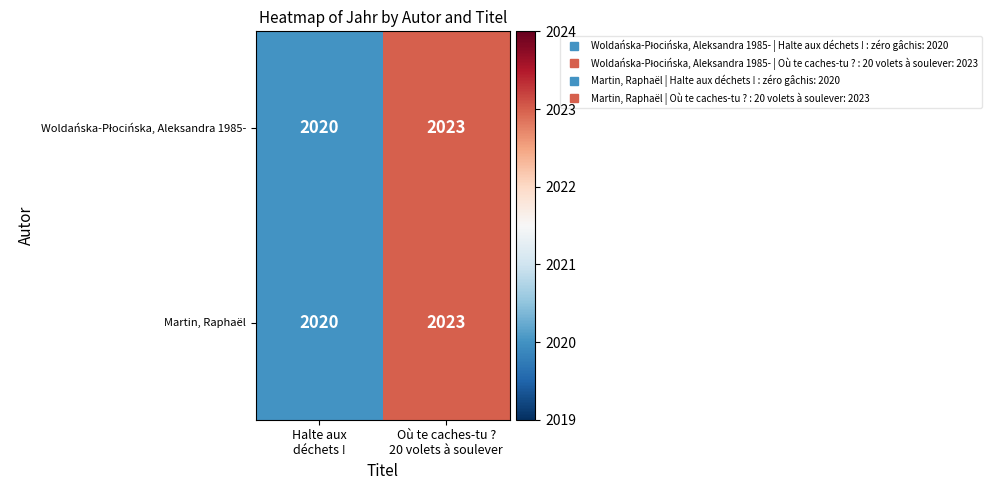

What is the average value of the Martin, Raphaël series?

2022